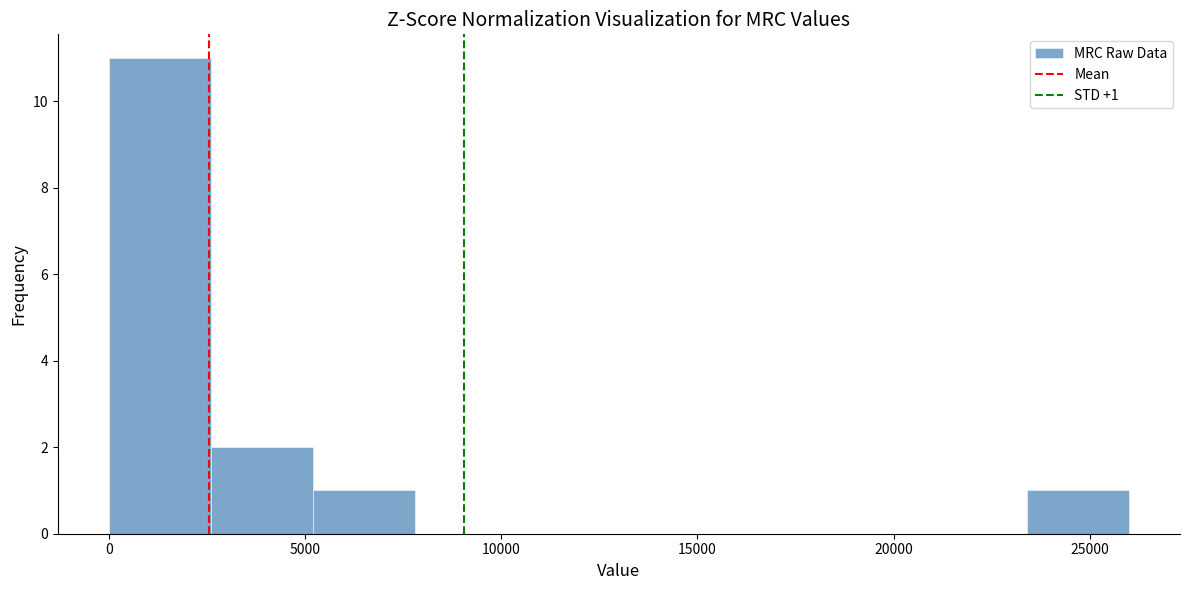

Which range on the x-axis has the tallest bar?

0 to 2600